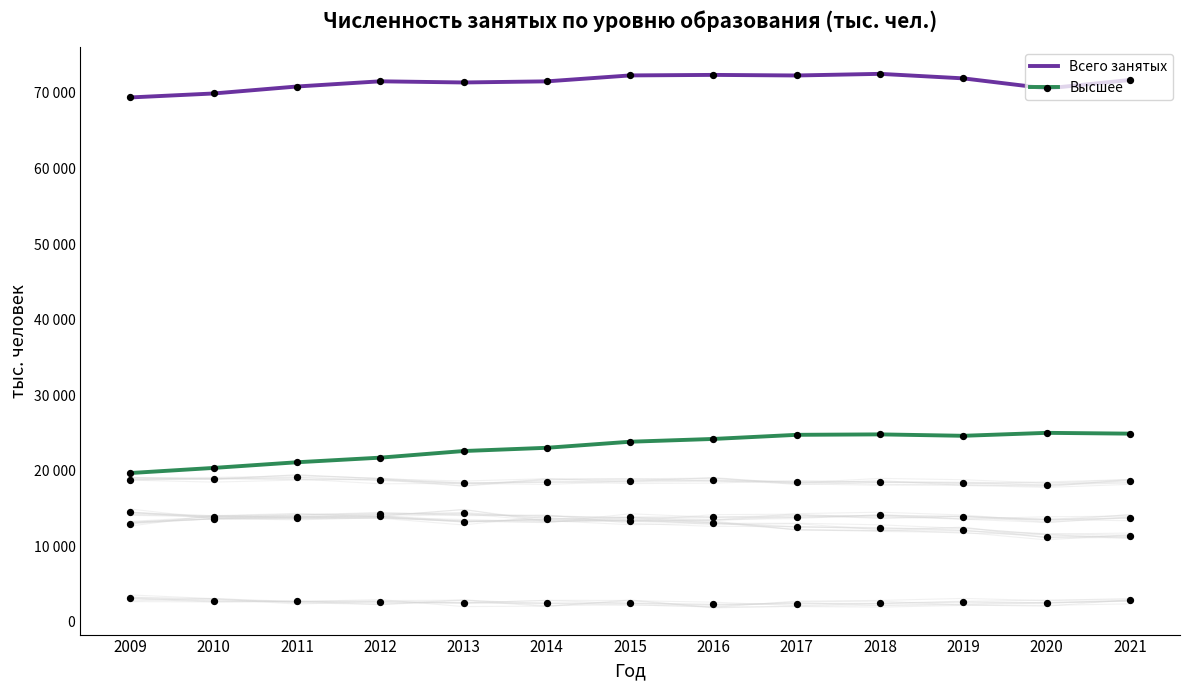

At which category is the sum across all series the highest?

2018